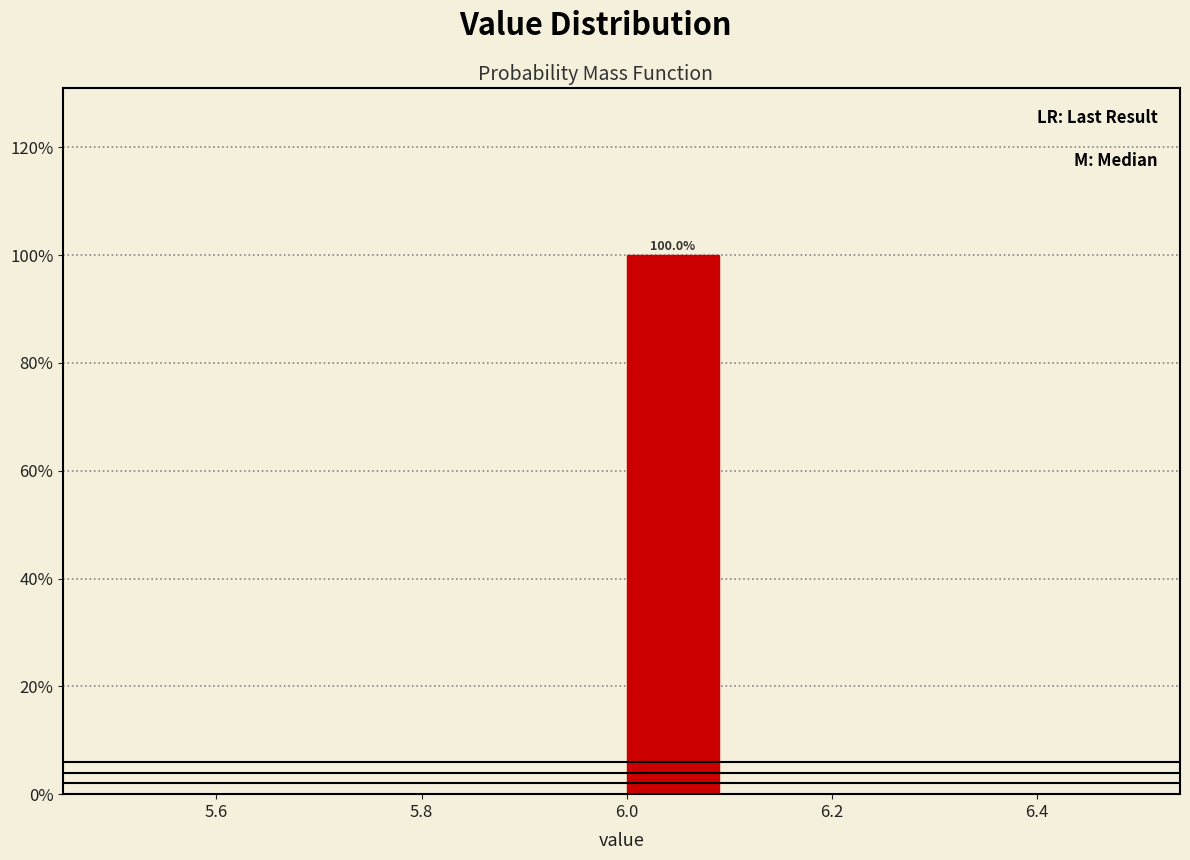

Which range on the x-axis has the tallest bar?

6.0 to 6.1